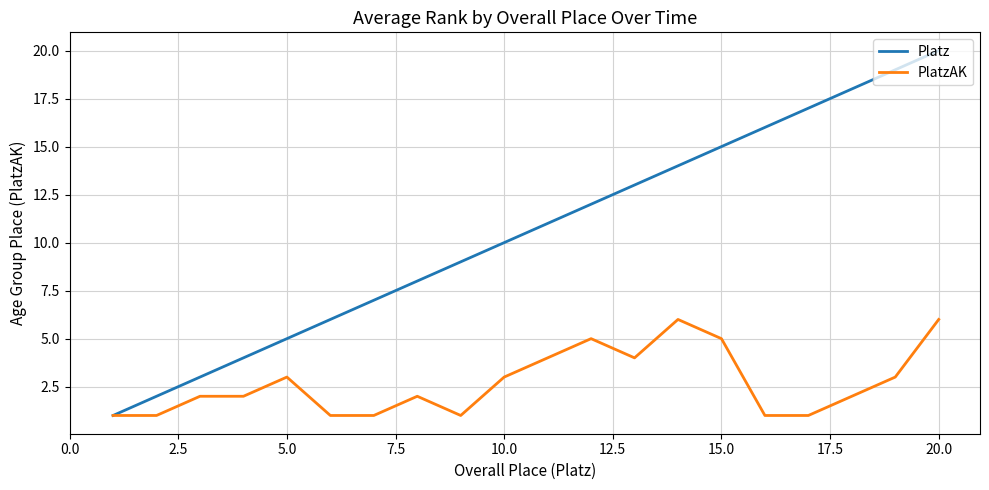

Rank the series by their maximum value, from highest to lowest.

Platz, PlatzAK